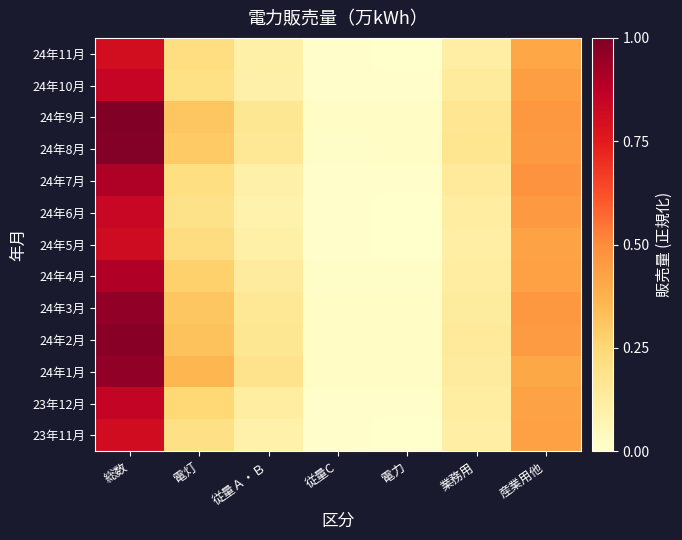

Reading left to right, list all the values displayed in this chart.

23年11月: 総数=0.8	電灯=0.2	従量Ａ・Ｂ=0.1	従量C=0.0	電力=0.0	業務用=0.1	産業用他=0.4
23年12月: 総数=0.9	電灯=0.2	従量Ａ・Ｂ=0.1	従量C=0.0	電力=0.0	業務用=0.1	産業用他=0.4
24年1月: 総数=1.0	電灯=0.4	従量Ａ・Ｂ=0.2	従量C=0.0	電力=0.0	業務用=0.1	産業用他=0.4
24年2月: 総数=1.0	電灯=0.3	従量Ａ・Ｂ=0.2	従量C=0.0	電力=0.0	業務用=0.1	産業用他=0.5
24年3月: 総数=1.0	電灯=0.3	従量Ａ・Ｂ=0.2	従量C=0.0	電力=0.0	業務用=0.1	産業用他=0.5
24年4月: 総数=0.9	電灯=0.3	従量Ａ・Ｂ=0.1	従量C=0.0	電力=0.0	業務用=0.1	産業用他=0.4
24年5月: 総数=0.8	電灯=0.2	従量Ａ・Ｂ=0.1	従量C=0.0	電力=0.0	業務用=0.1	産業用他=0.4
24年6月: 総数=0.8	電灯=0.2	従量Ａ・Ｂ=0.1	従量C=0.0	電力=0.0	業務用=0.1	産業用他=0.5
24年7月: 総数=0.9	電灯=0.2	従量Ａ・Ｂ=0.1	従量C=0.0	電力=0.0	業務用=0.1	産業用他=0.5
24年8月: 総数=1.0	電灯=0.3	従量Ａ・Ｂ=0.2	従量C=0.0	電力=0.0	業務用=0.2	産業用他=0.5
24年9月: 総数=1.0	電灯=0.3	従量Ａ・Ｂ=0.2	従量C=0.0	電力=0.0	業務用=0.2	産業用他=0.5
24年10月: 総数=0.8	電灯=0.2	従量Ａ・Ｂ=0.1	従量C=0.0	電力=0.0	業務用=0.1	産業用他=0.4
24年11月: 総数=0.8	電灯=0.2	従量Ａ・Ｂ=0.1	従量C=0.0	電力=0.0	業務用=0.1	産業用他=0.4